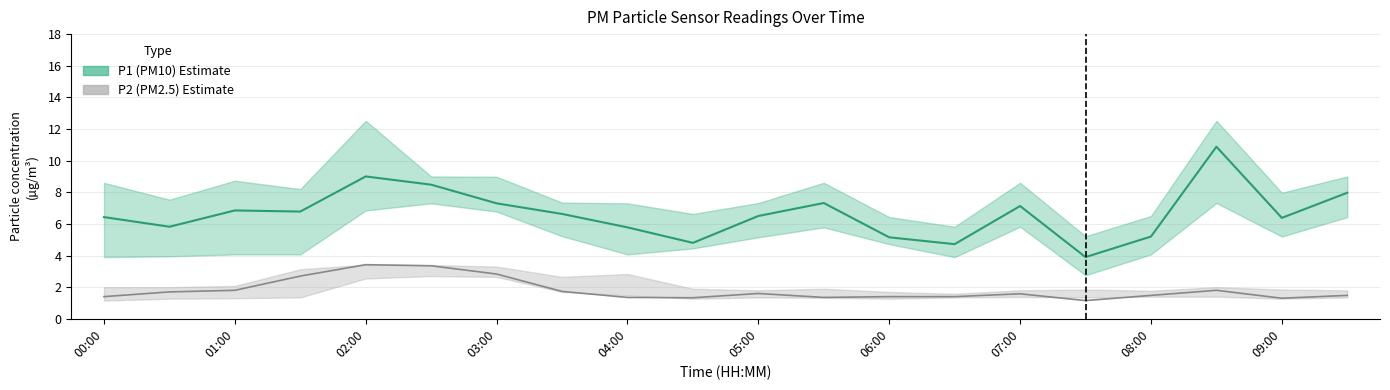

The value at 07:00 is 7.1. True or false?

True